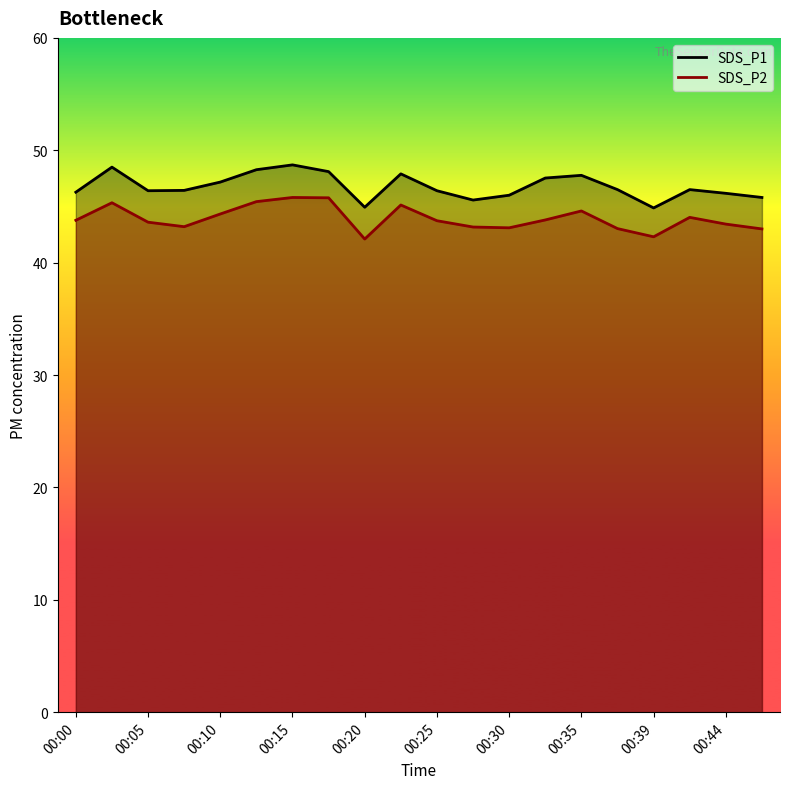

Is the value of SDS_P1 at 00:35 greater than the value of SDS_P2 at 00:44?

Yes